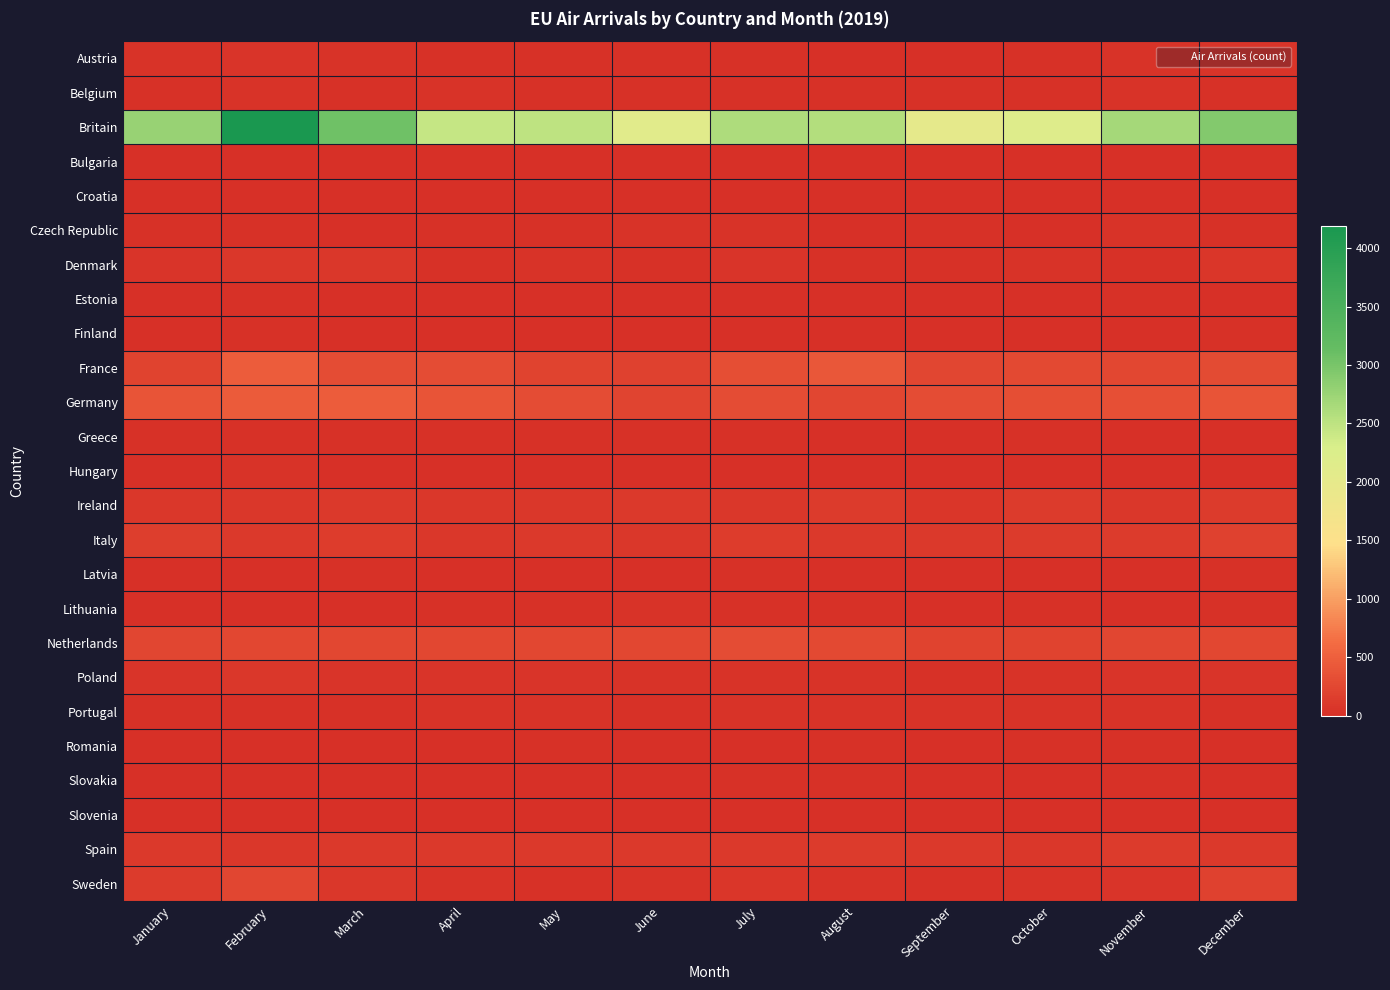

What is the total value across all series at February?

6396